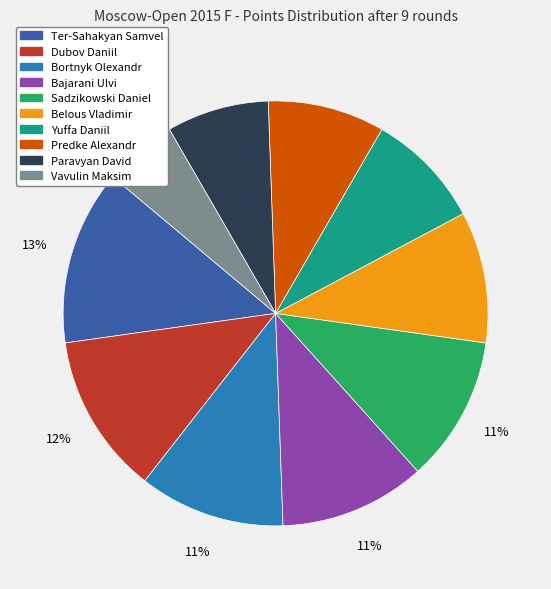

Does any single category account for the majority?

No